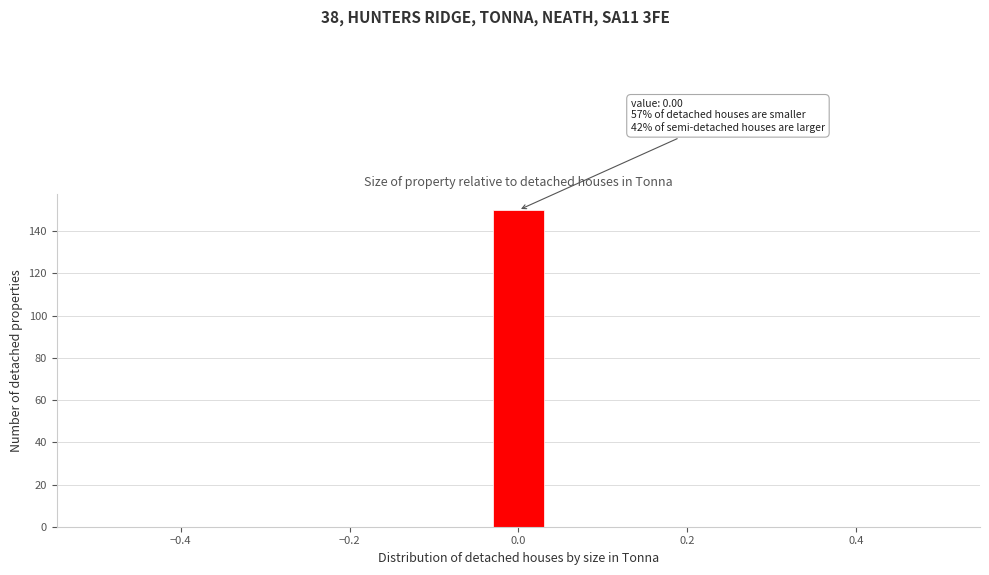

Around what value on the x-axis is the tallest bar? Give the approximate position of its centre, as read against the axis.

0.00